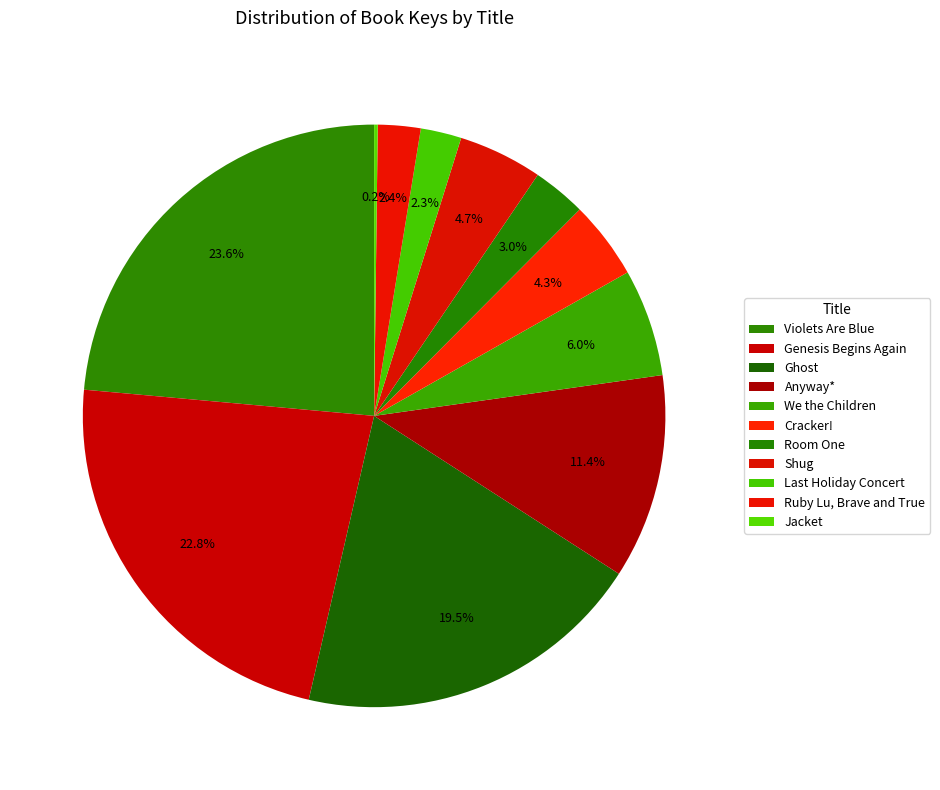

How much of the chart is everything except Ruby Lu, Brave and True?

97.6%